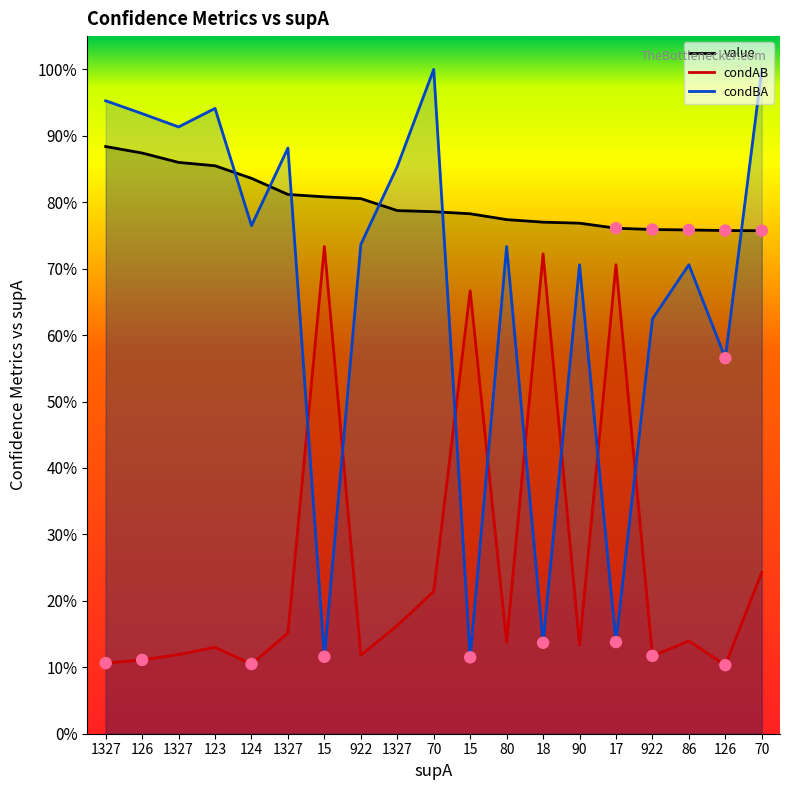

What is the total value across all series at 1327?

1.9